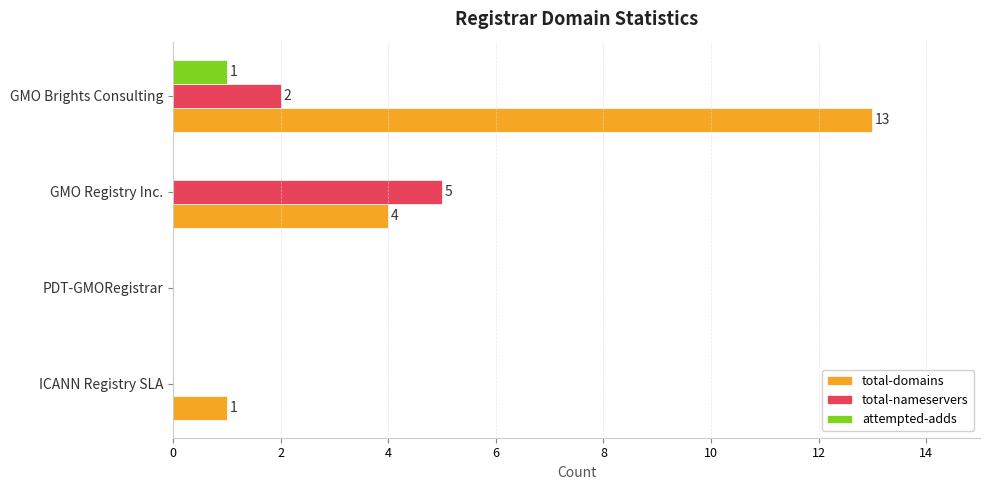

Which series has the largest total across all categories?

total-domains